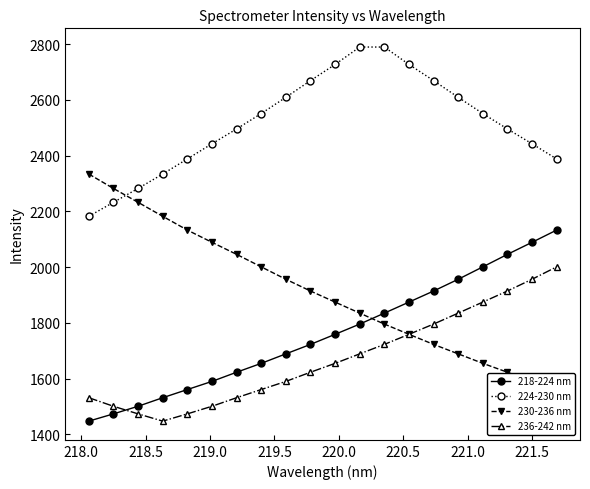

Reading left to right, what are all the values shown in this chart?

218-224 nm: 1447.6	1473.6	1500.9	1531.6	1560.9	1590.1	1623.0	1654.9	1688.9	1722.8	1759.0	1795.7	1834.9	1874.5	1914.3	1956.4	2000.8	2045.7	2088.9	2132.8
224-230 nm: 2182.2	2232.3	2282.0	2333.8	2388.0	2442.4	2495.5	2550.8	2609.0	2668.9	2726.8	2789.3	2789.3	2726.8	2668.9	2609.0	2550.8	2495.5	2442.4	2388.0
230-236 nm: 2333.8	2282.0	2232.3	2182.2	2132.8	2088.9	2045.7	2000.8	1956.4	1914.3	1874.5	1834.9	1795.7	1759.0	1722.8	1688.9	1654.9	1623.0	1590.1	1560.9
236-242 nm: 1531.6	1500.9	1473.6	1447.6	1473.6	1500.9	1531.6	1560.9	1590.1	1623.0	1654.9	1688.9	1722.8	1759.0	1795.7	1834.9	1874.5	1914.3	1956.4	2000.8